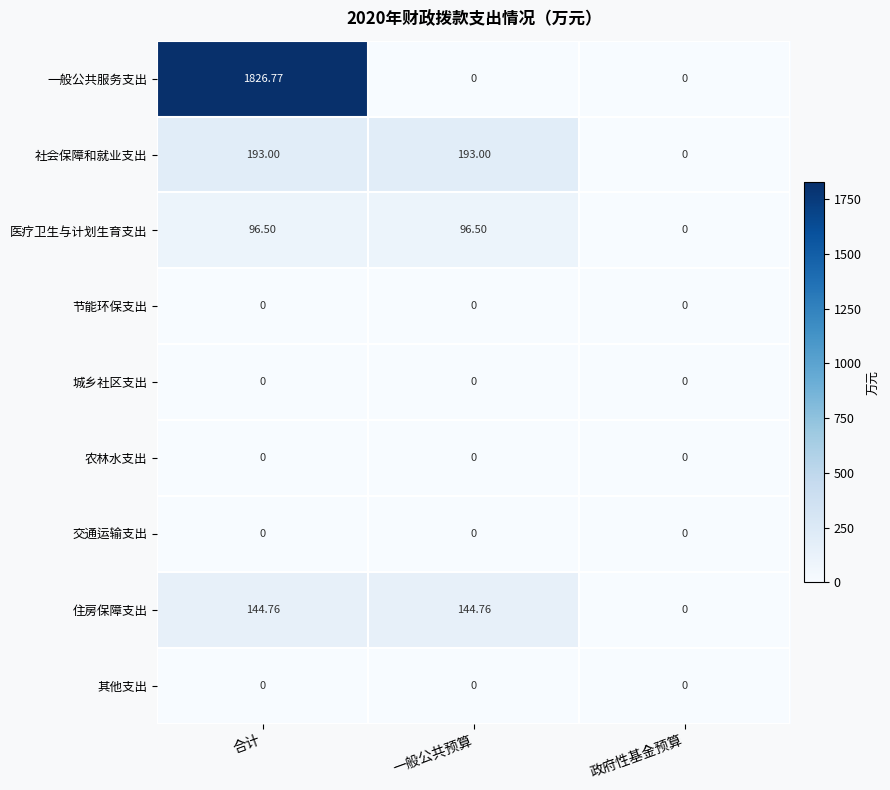

At which category is the sum across all series the highest?

合计